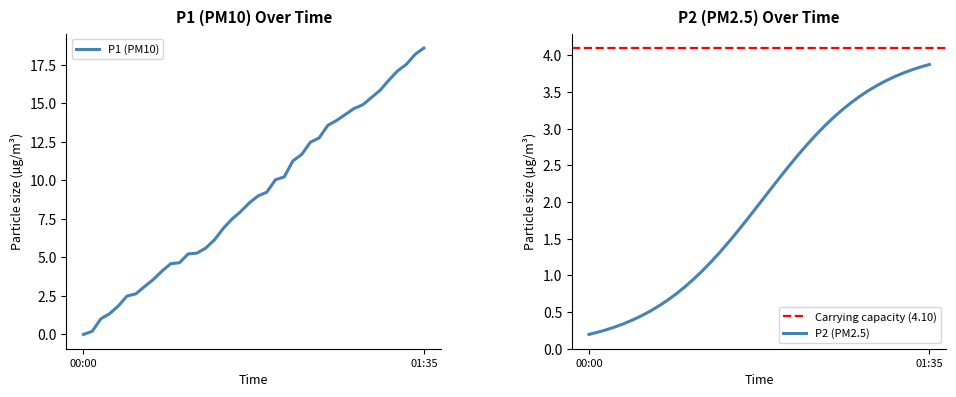

The value of P1 at 16 is 21.4. True or false?

False